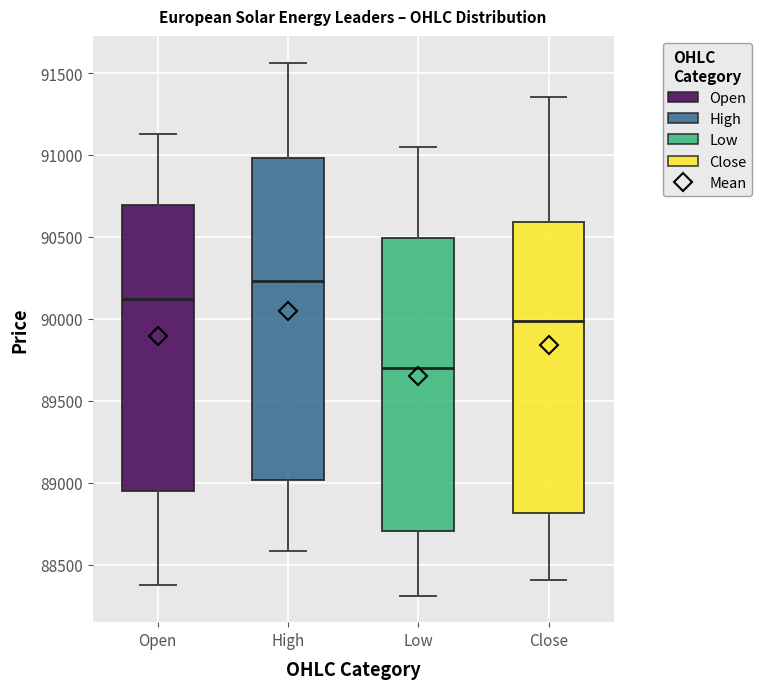

Where does the median line of the box for Low sit on the y-axis? The values are not printed on the chart, so give them approximately, as read against the axis.

89700